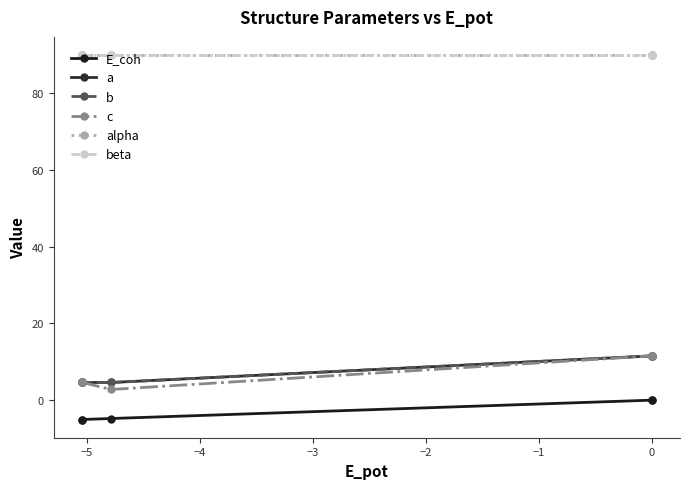

Reading left to right, extract all data points from this chart.

E_coh: -5.0	-5.0	-4.8	-0.0	-0.0
a: 4.6	4.6	4.6	11.5	11.5
b: 4.6	4.6	4.6	11.5	11.5
c: 4.6	4.6	2.8	11.5	11.5
alpha: 90.0	90.0	90.0	90.0	90.0
beta: 90.0	90.0	90.0	90.0	90.0